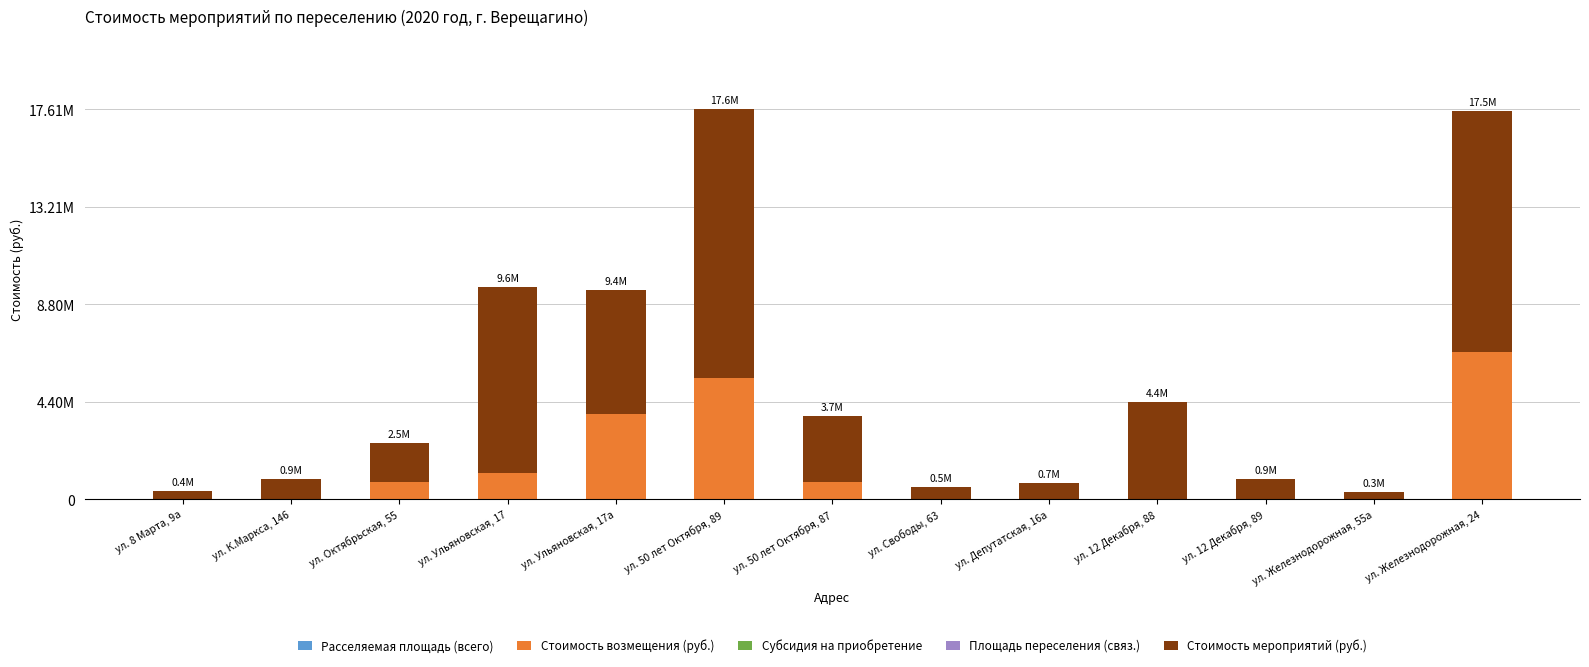

Are the bars grouped side by side (vs. stacked)?

No